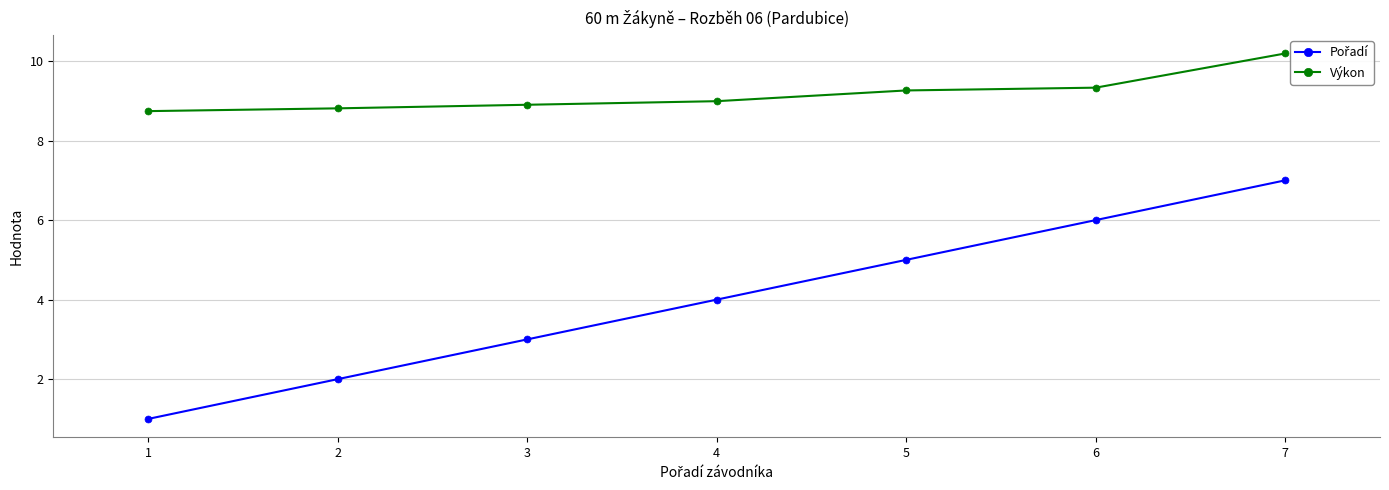

Which category has the lowest value in the Pořadí series?

1